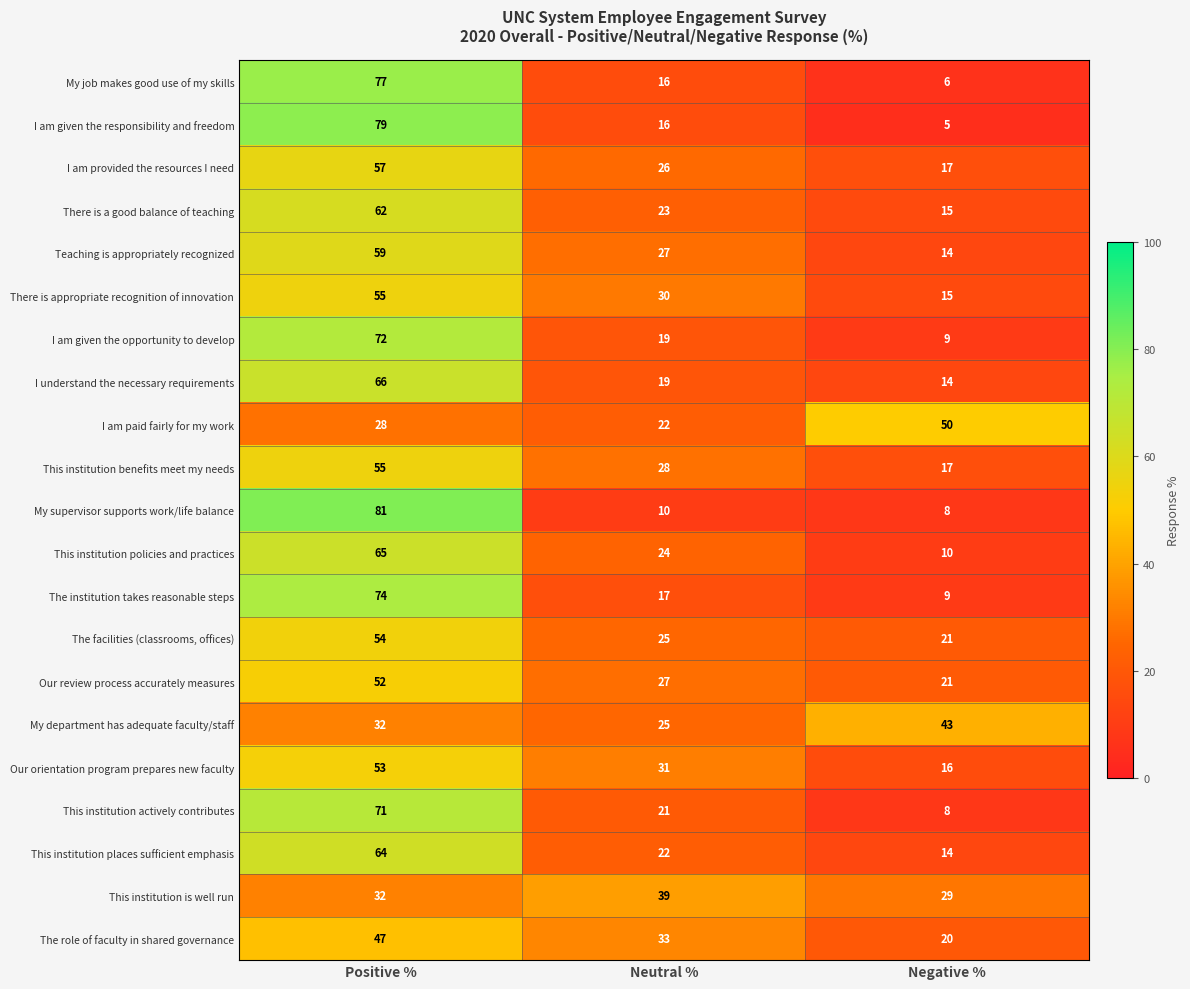

The value of My job makes good use of my skills at Negative % is 6. True or false?

True